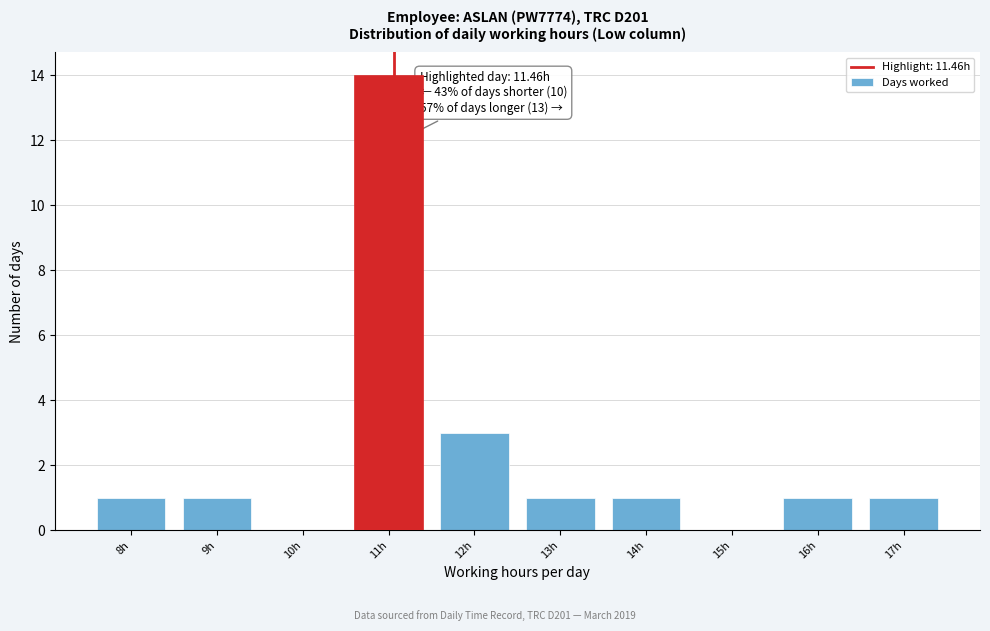

Reading left to right, what are all the values shown in this chart?

8h=1	9h=1	10h=0	11h=14	12h=3	13h=1	14h=1	15h=0	16h=1	17h=1